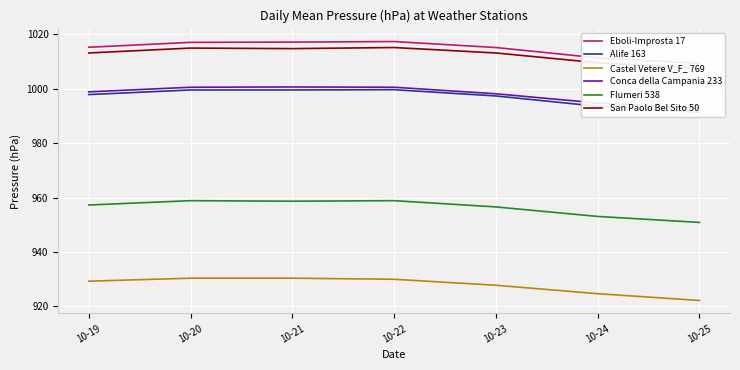

What is the value of the Eboli-Improsta 17 point at the 2nd from the left?

1017.1